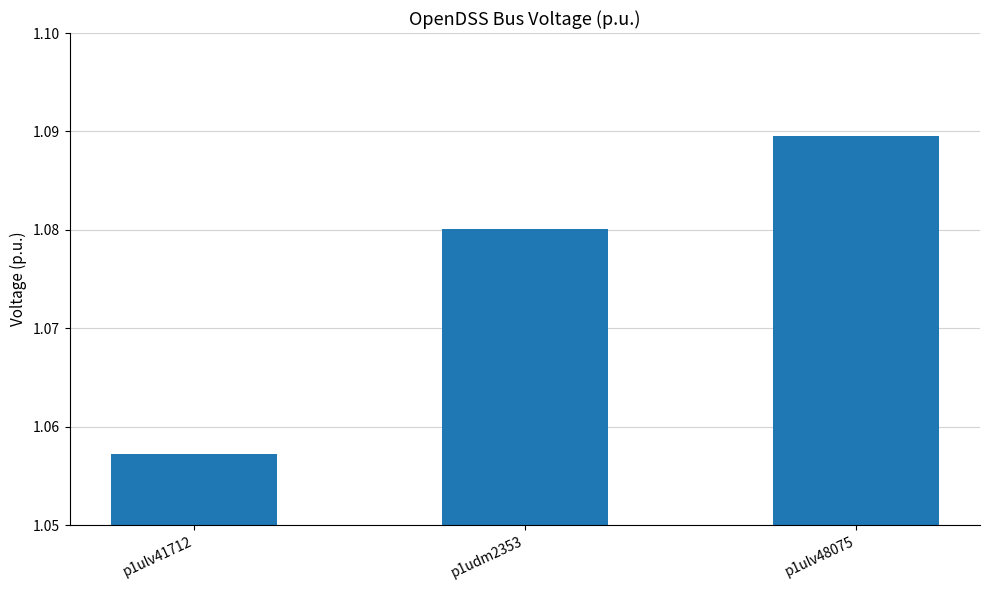

What position from the right is p1ulv48075?

1